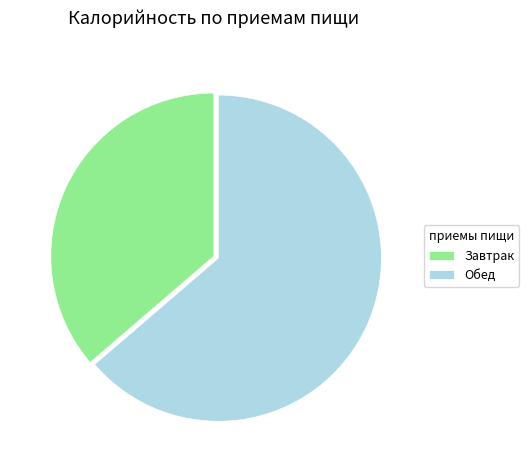

How many segments does this pie chart have?

2